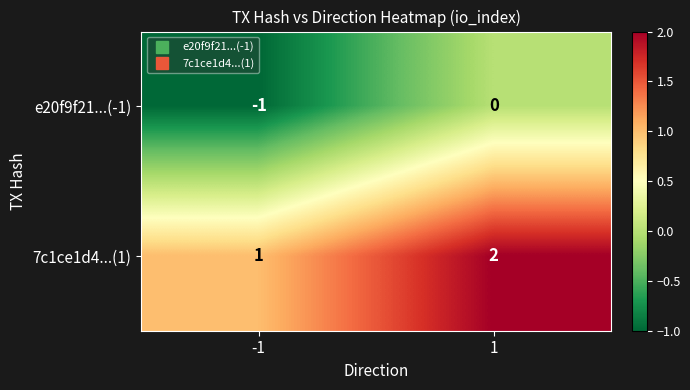

At which category is the sum across all series the highest?

1